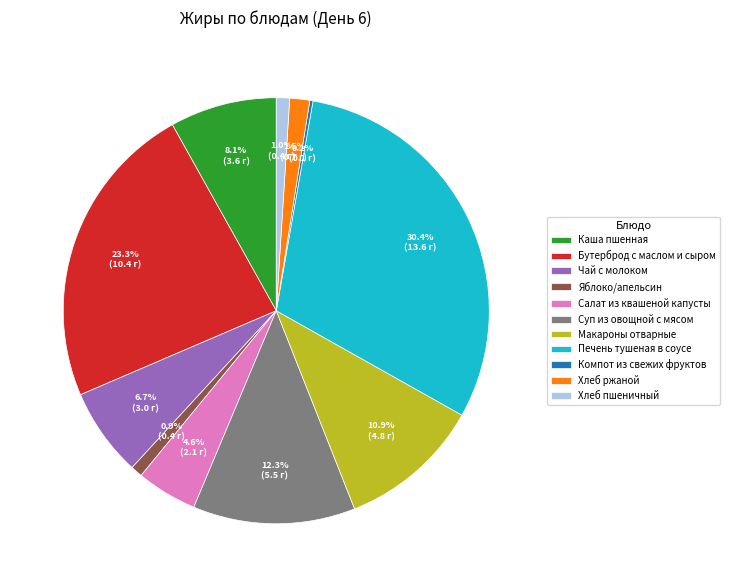

What is the total percentage of Каша пшенная and Макароны отварные?

19.0%